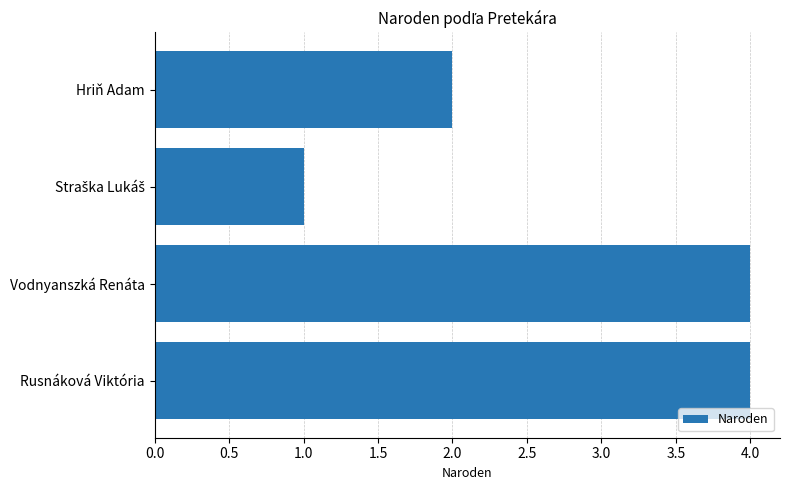

What is the difference between the maximum and minimum values?

3